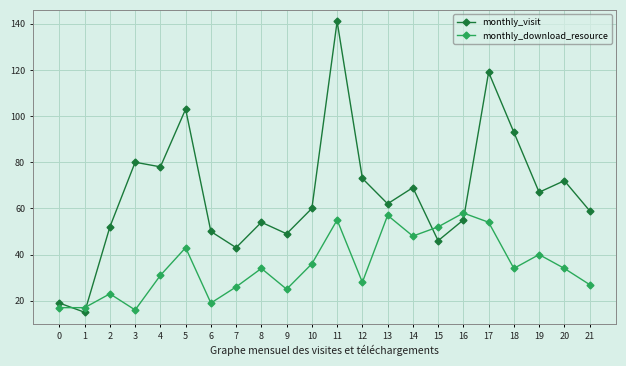

How many distinct data groups are displayed?

2